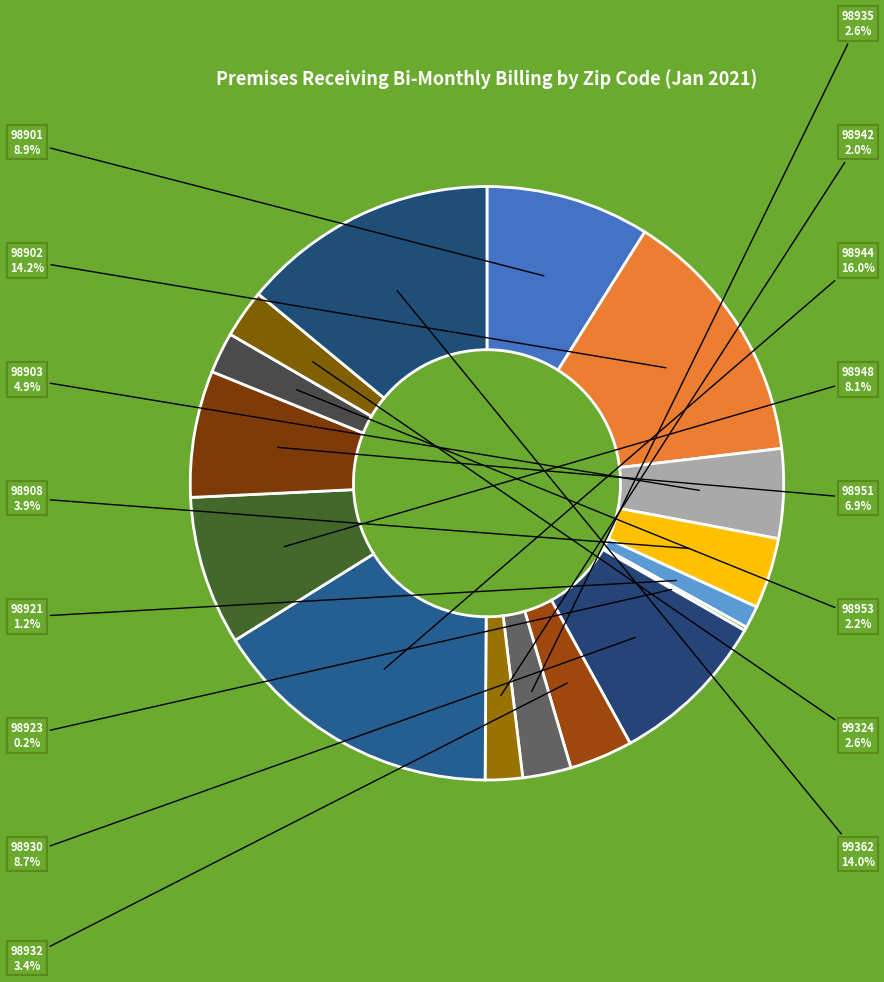

What percentage is the 98908 slice, to the nearest percent?

4%